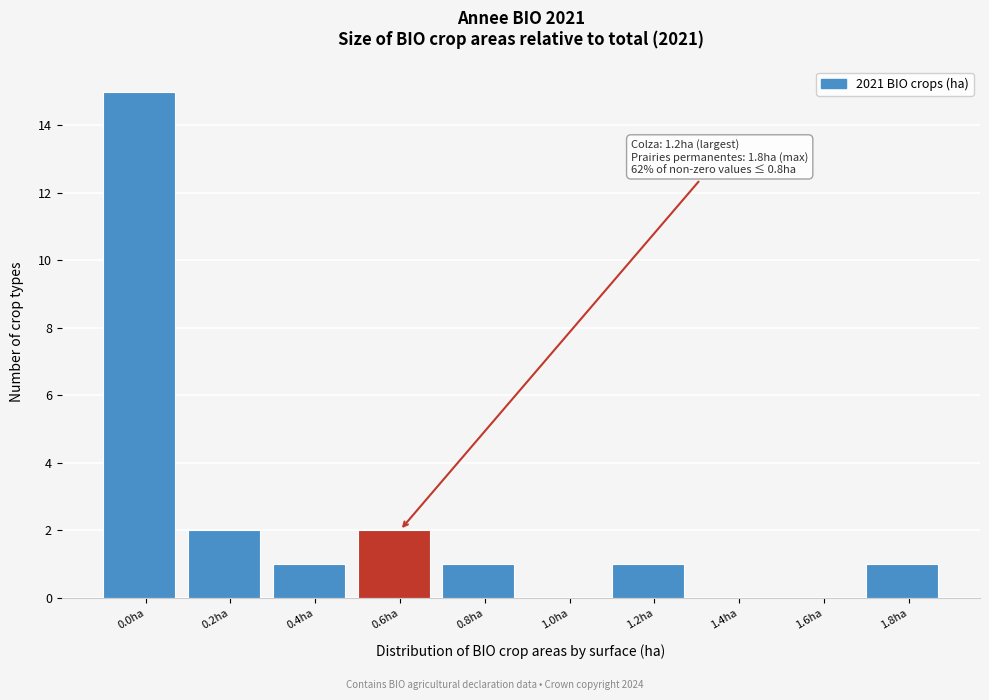

At which category does the chart reach its peak across all series?

0.0ha